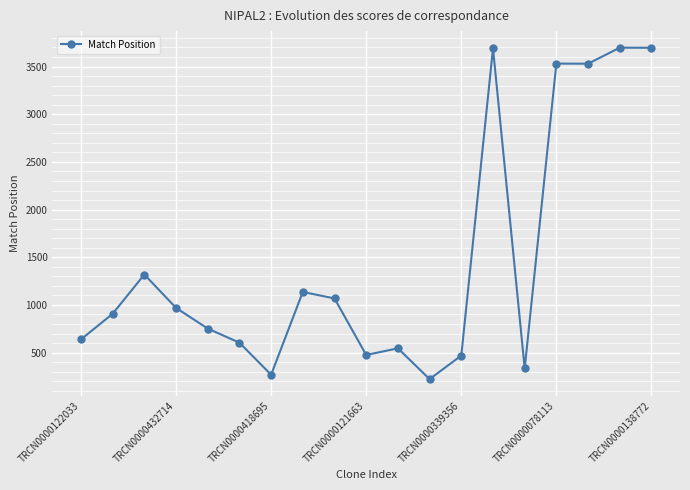

What is the sum of all values?

27853